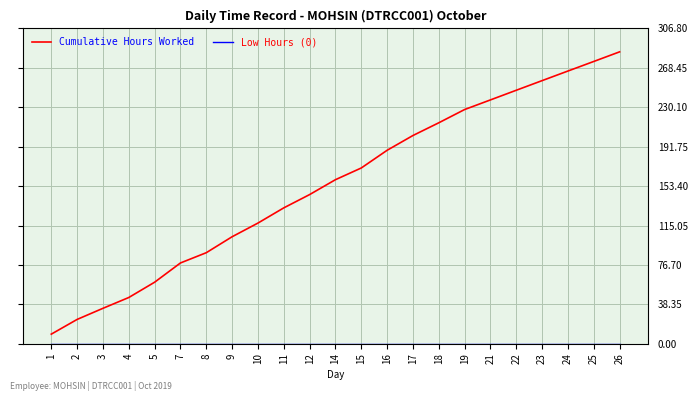

True or false: Cumulative Hours Worked has a value of 32.0 at 7.

False